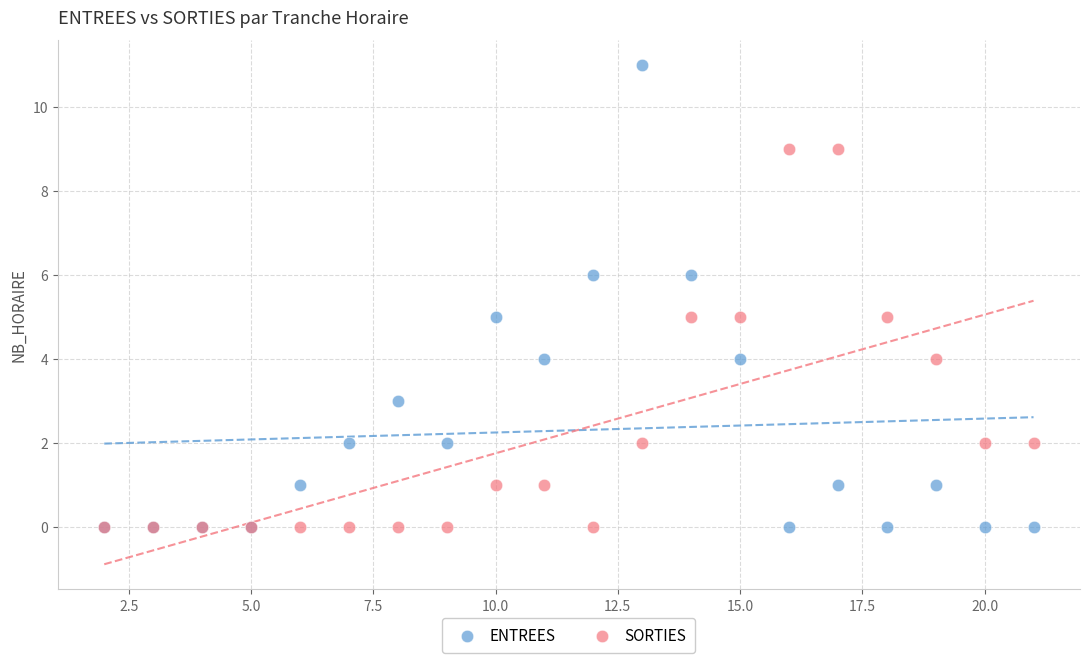

What are all the series names shown in the legend?

ENTREES, SORTIES